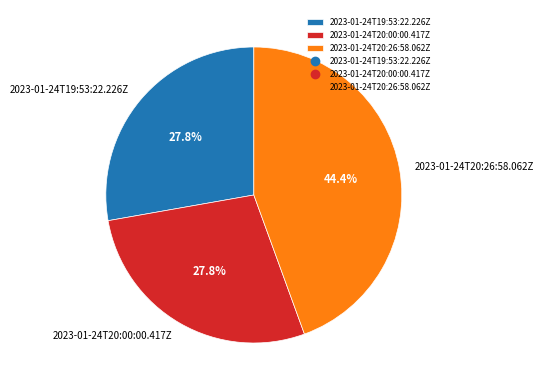

Do 2023-01-24T20:26:58.062Z and 2023-01-24T20:00:00.417Z together represent more than half of the pie?

Yes